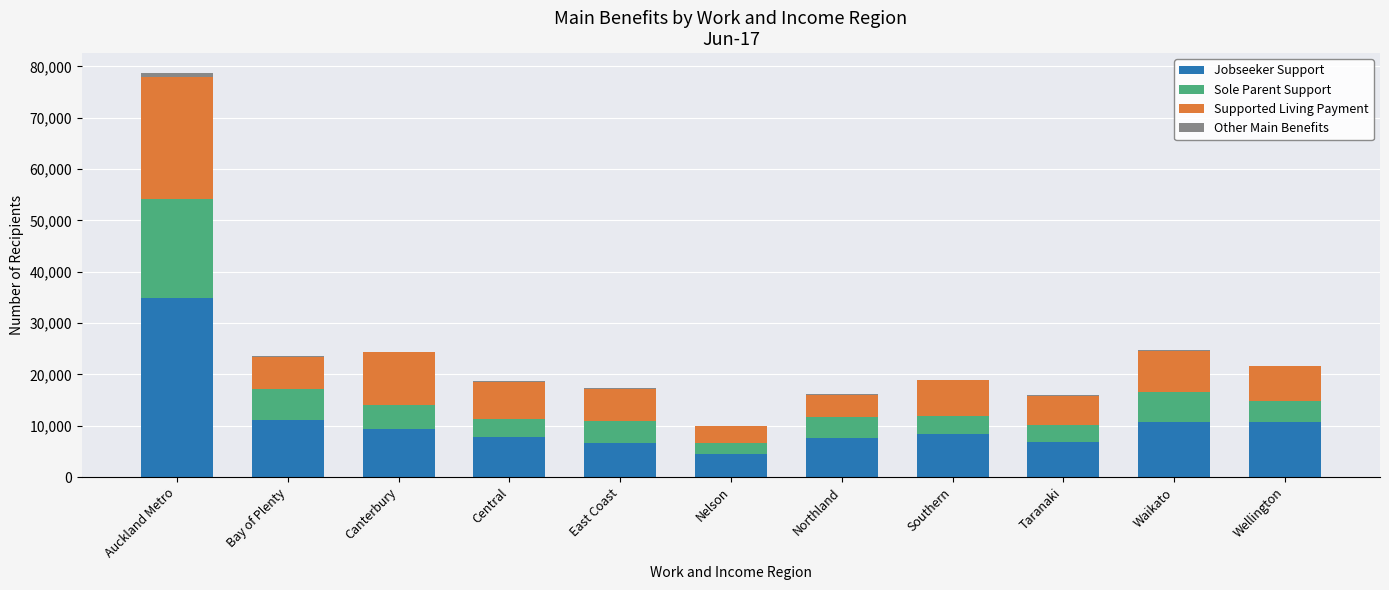

At which label does Jobseeker Support reach its peak?

Auckland Metro